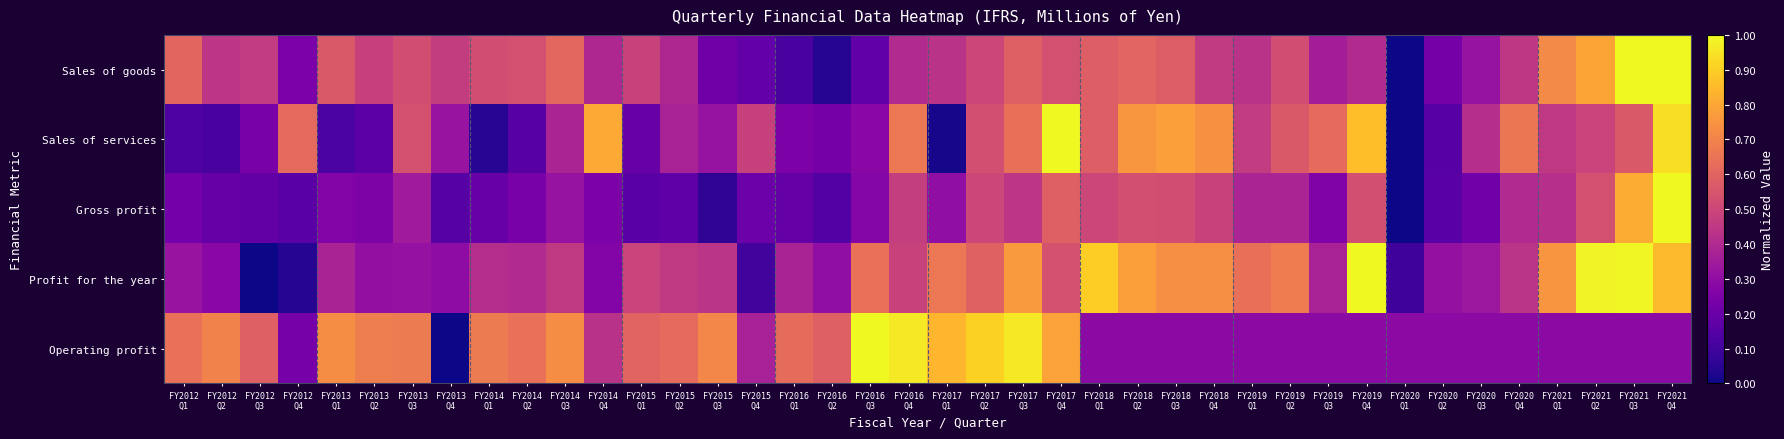

Which series has the largest range (max minus min)?

Sales of goods